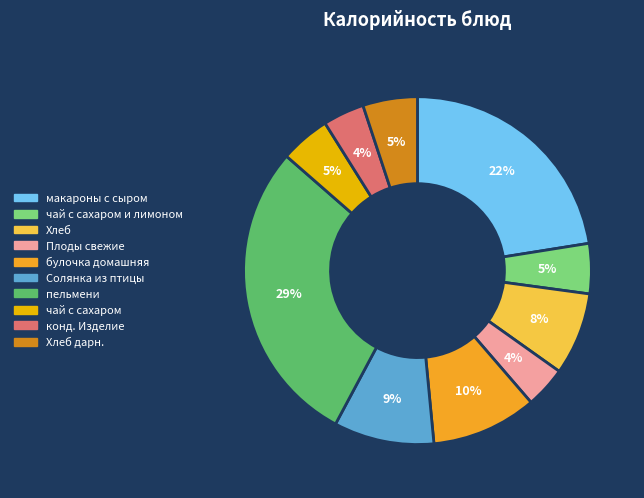

Is there a majority slice in this chart?

No